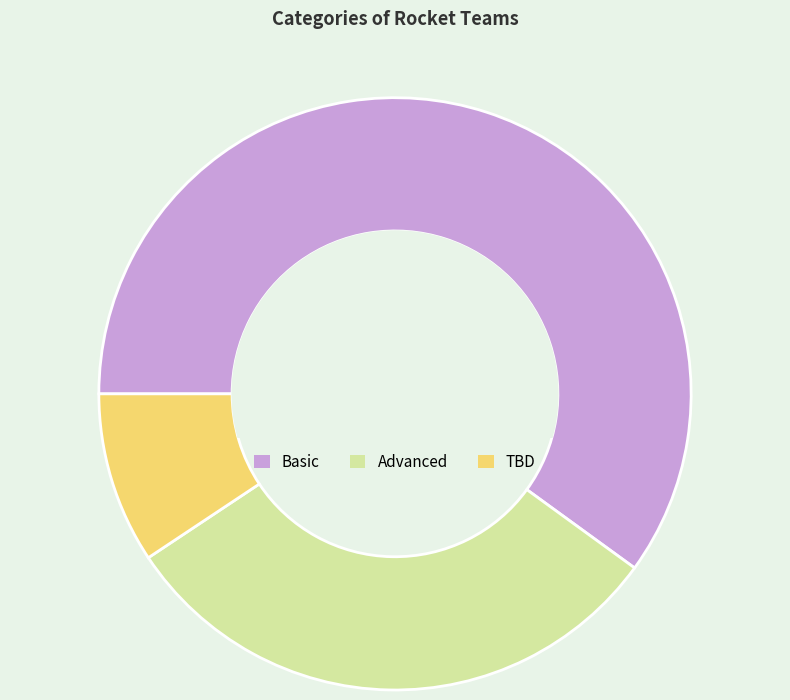

Does Basic represent more than half of the total?

Yes